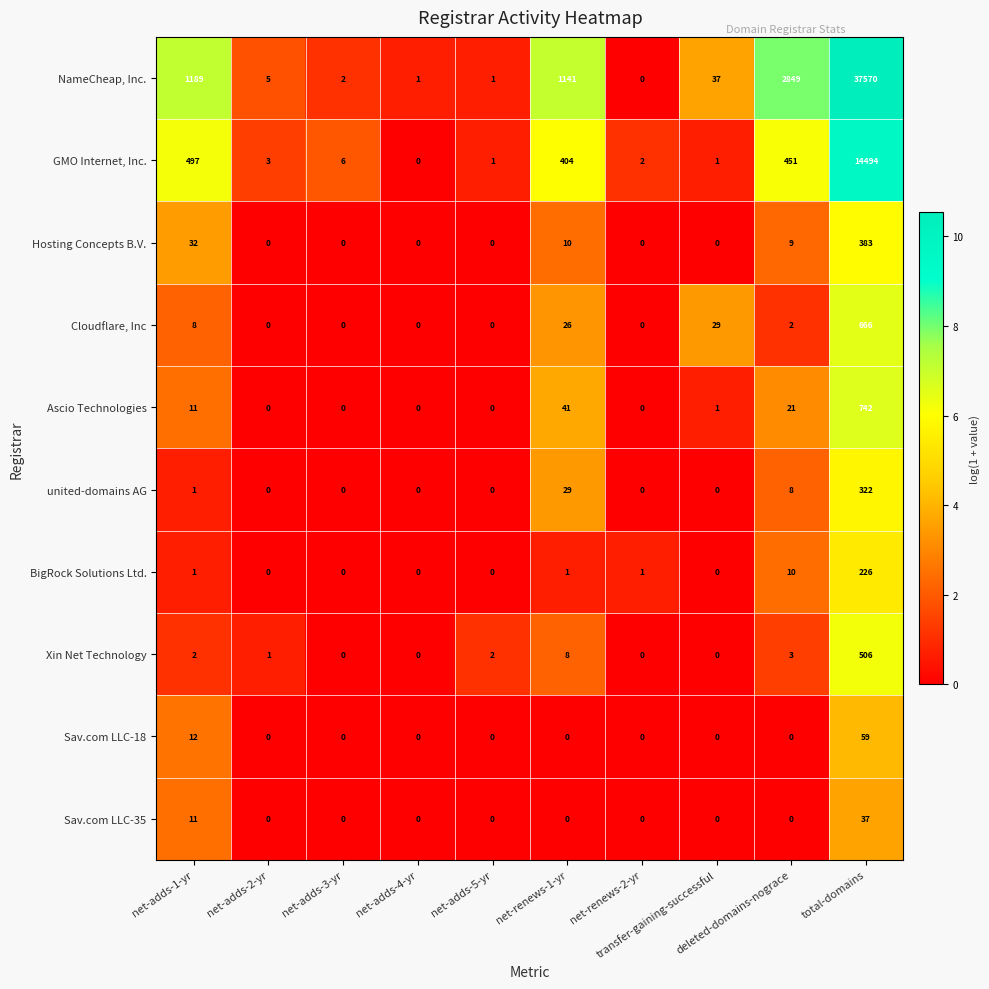

What is the greatest value displayed?

37570